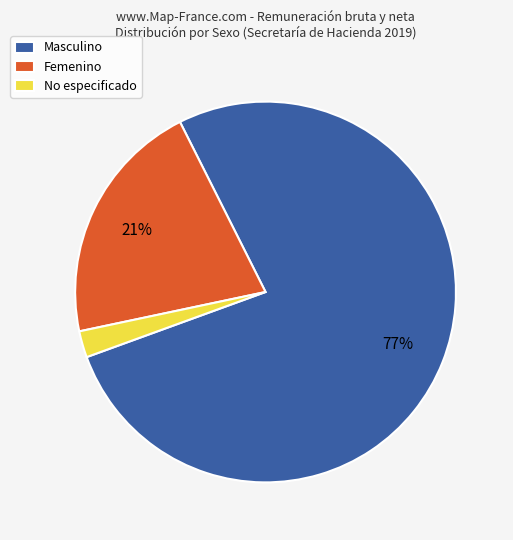

What percentage is the Masculino slice, to the nearest percent?

77%